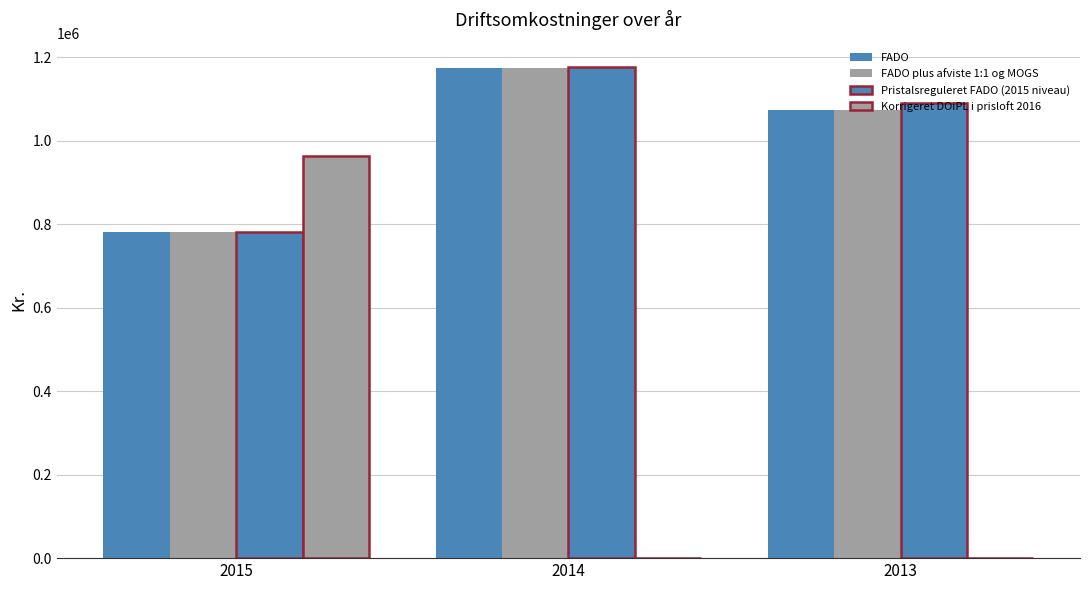

Count the number of data series in this chart.

4